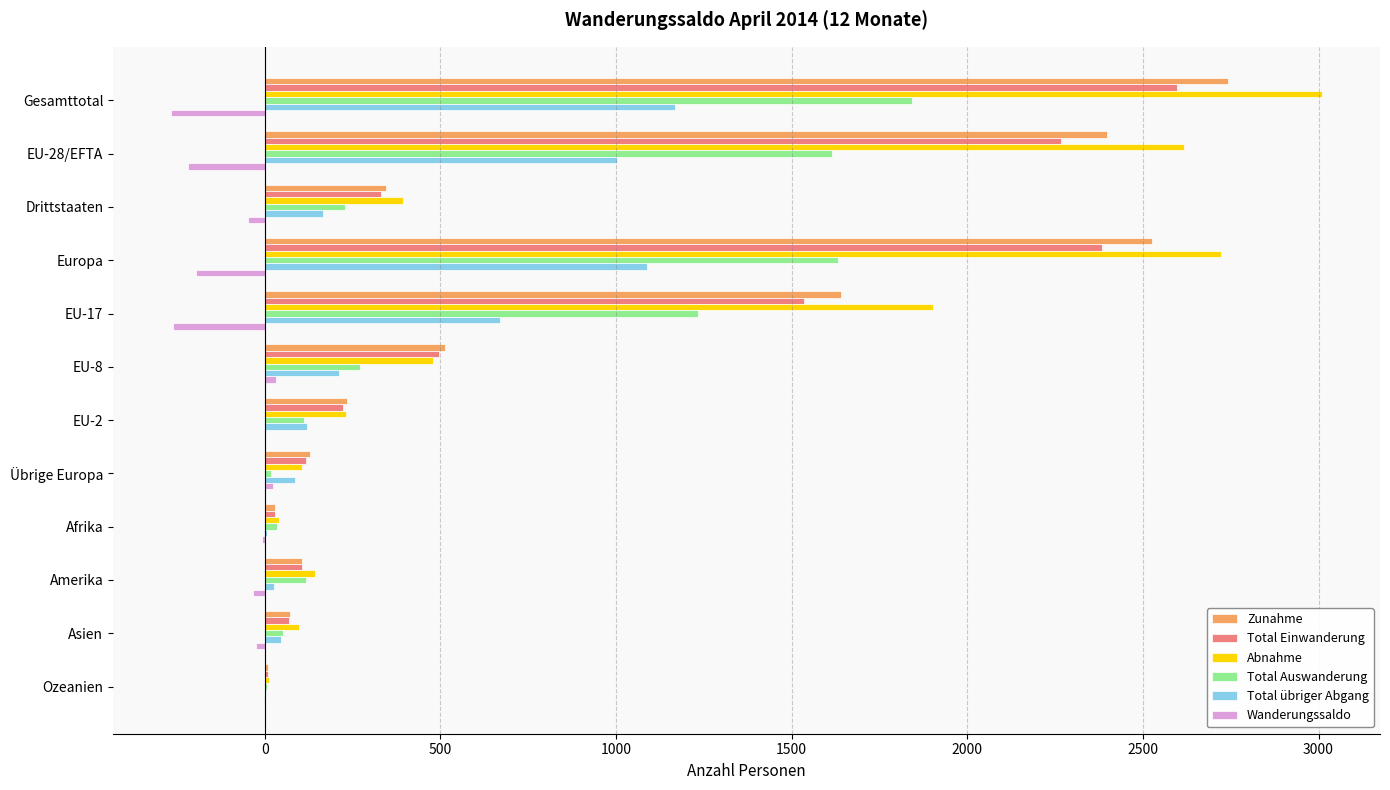

What is the maximum value for Total Auswanderung?

1842